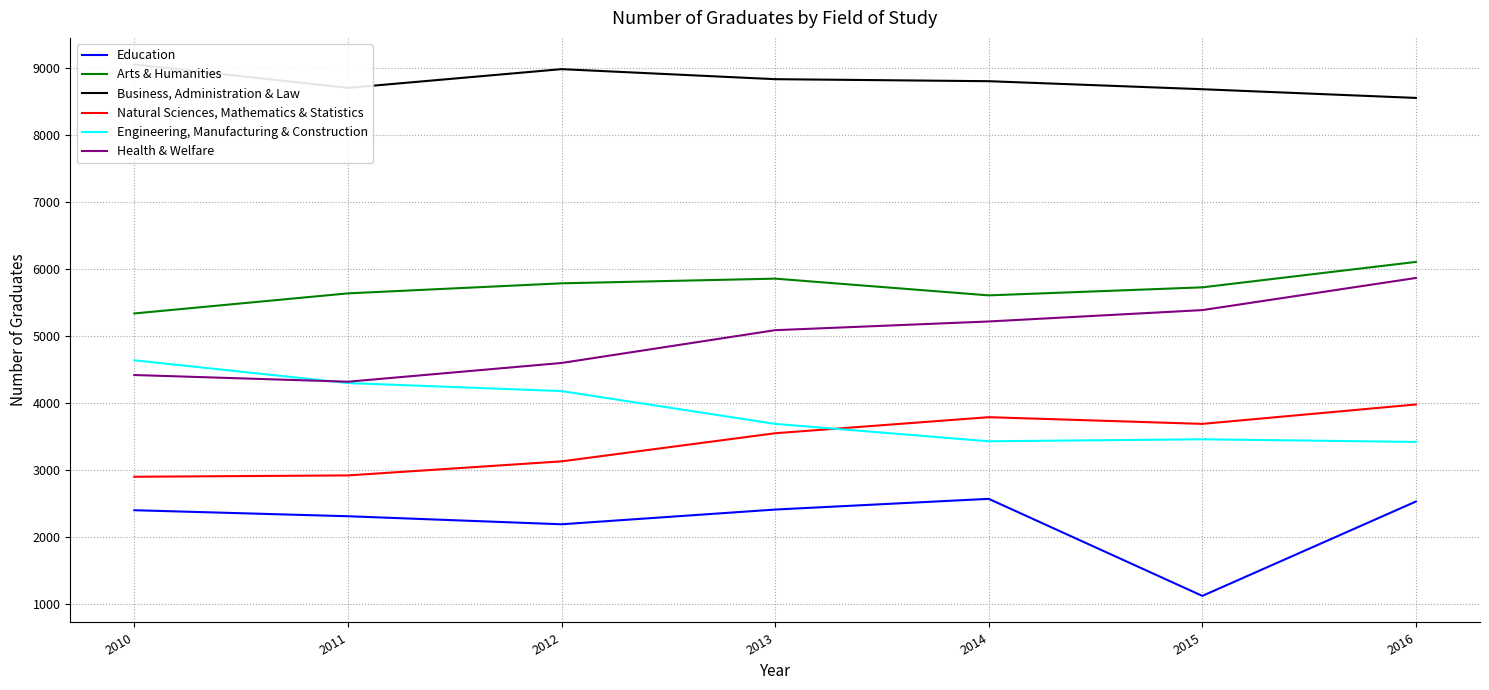

What is the value of the Business, Administration & Law point at the 7th from the left?

8560